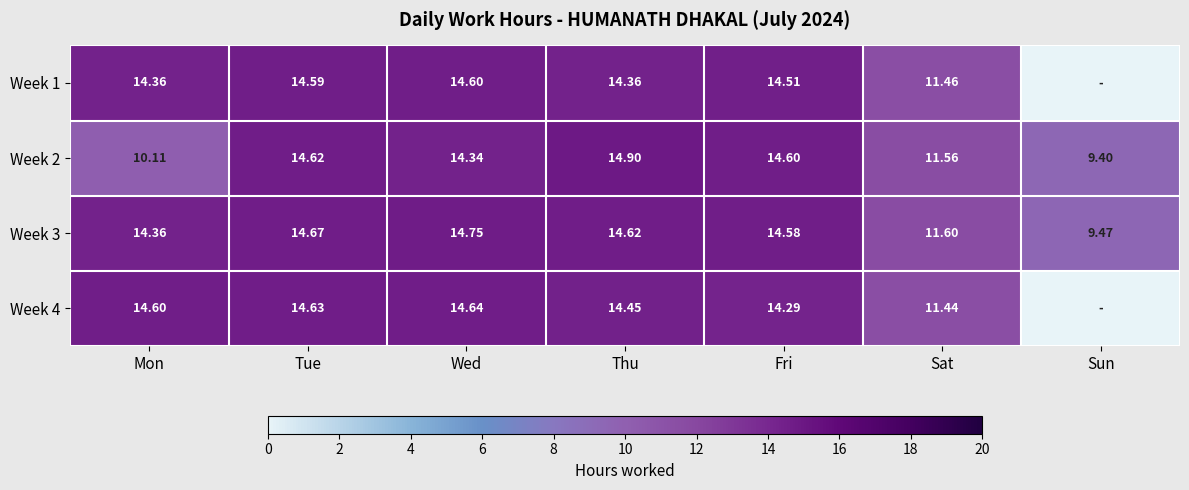

Is the value of Week 4 at Sat greater than the value of Week 2 at Sat?

No